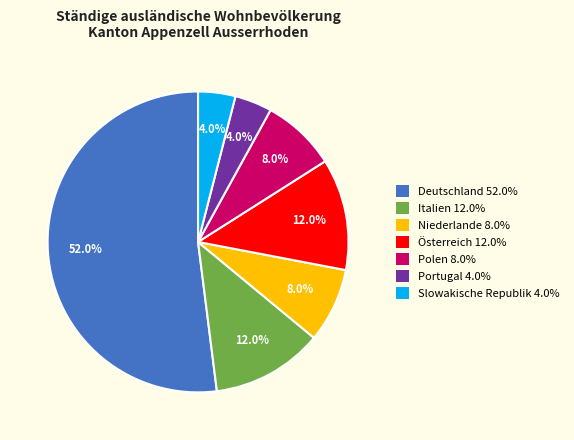

Approximately how many times larger is the value at Polen compared to Slowakische Republik?

2.0